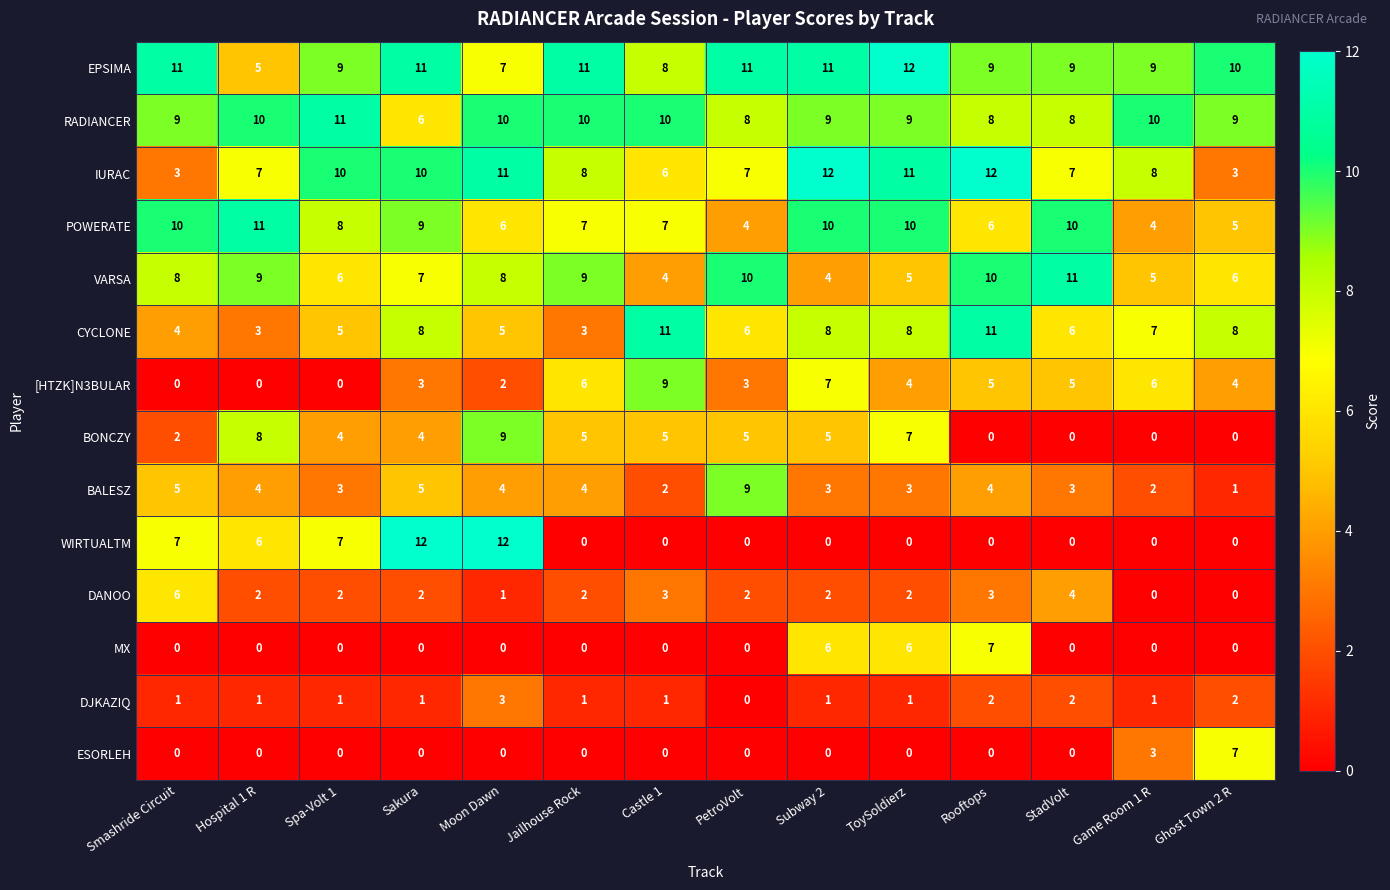

Which series has the largest range (max minus min)?

WIRTUALTM